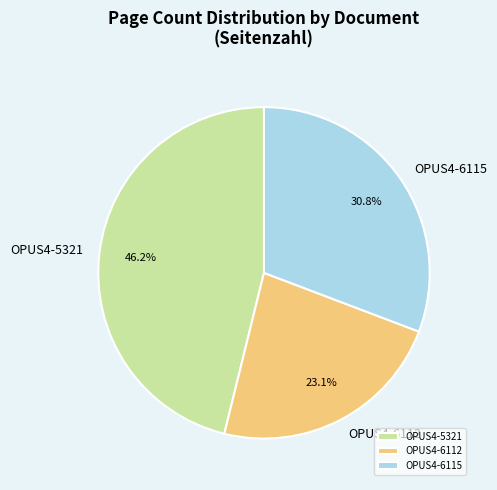

The OPUS4-5321 slice represents 53% of the pie. True or false?

False